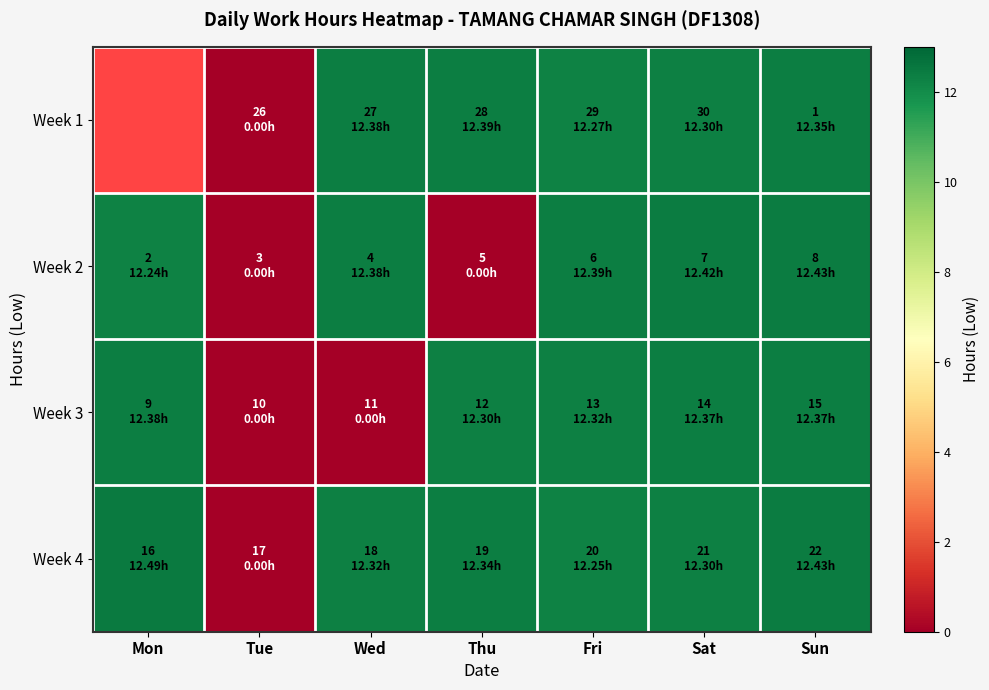

What is the difference between the maximum and minimum values in the Week 3 series?

12.4